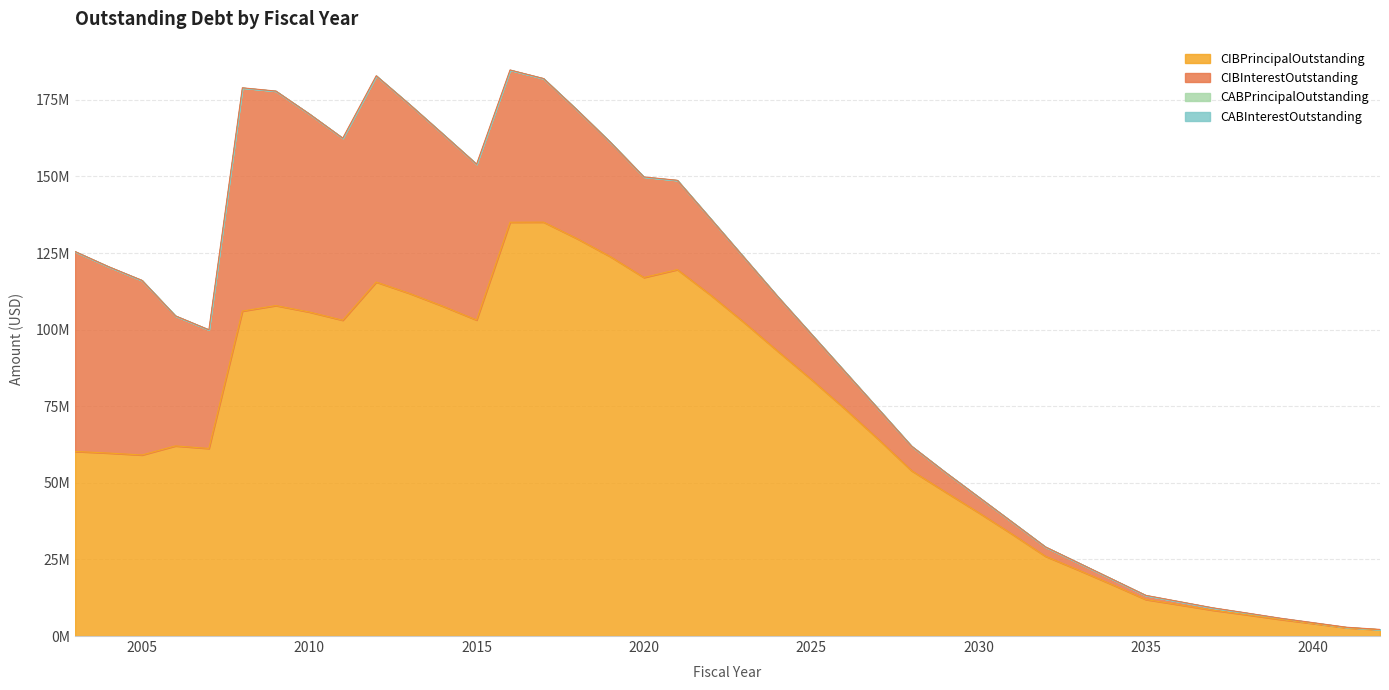

What are all the series names shown in the legend?

CIBPrincipalOutstanding, CIBInterestOutstanding, CABPrincipalOutstanding, CABInterestOutstanding